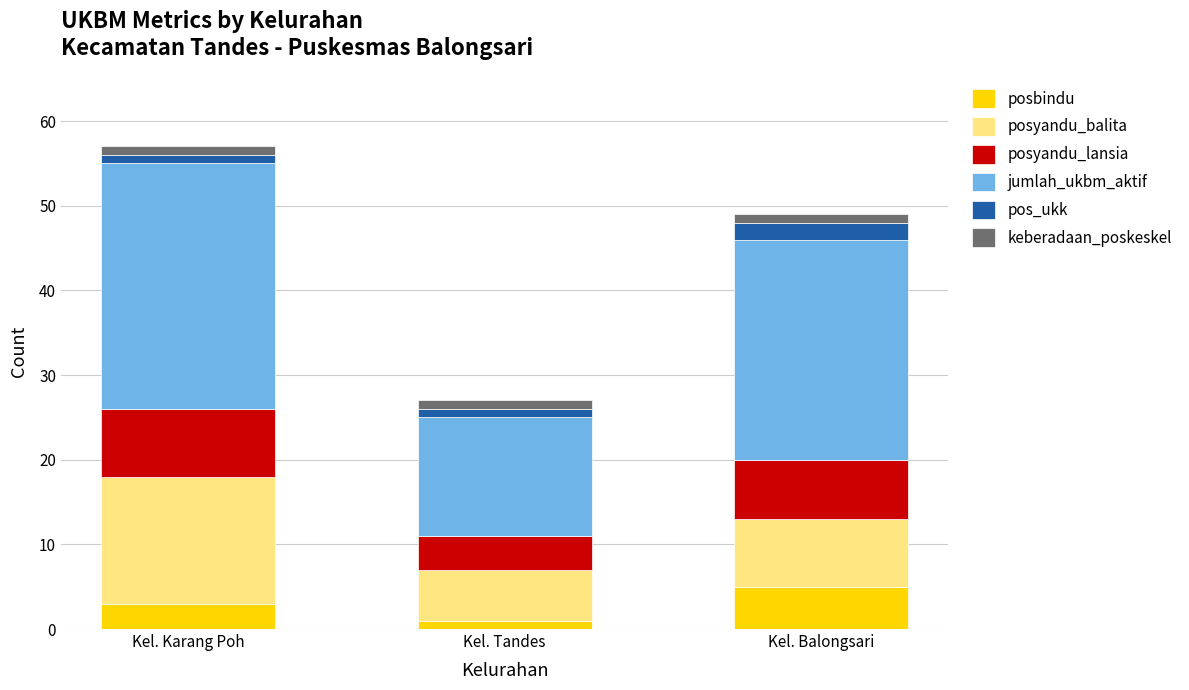

Is it true that posbindu equals 2 at Kel. Balongsari?

False